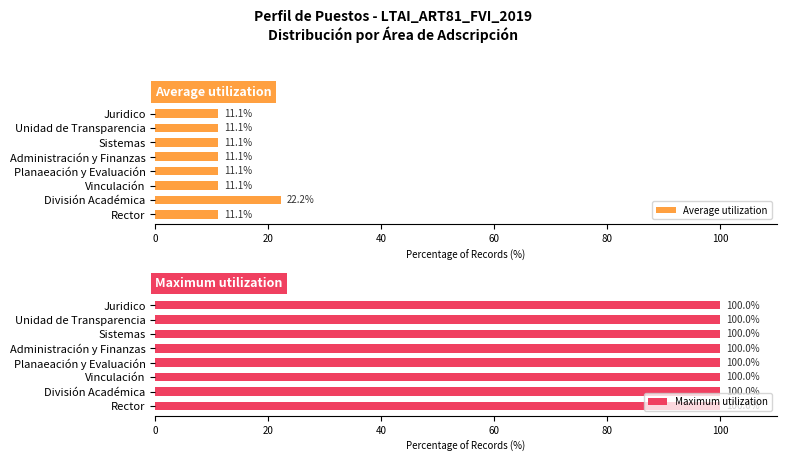

What is the approximate value of Average utilization at Rector?

11.1